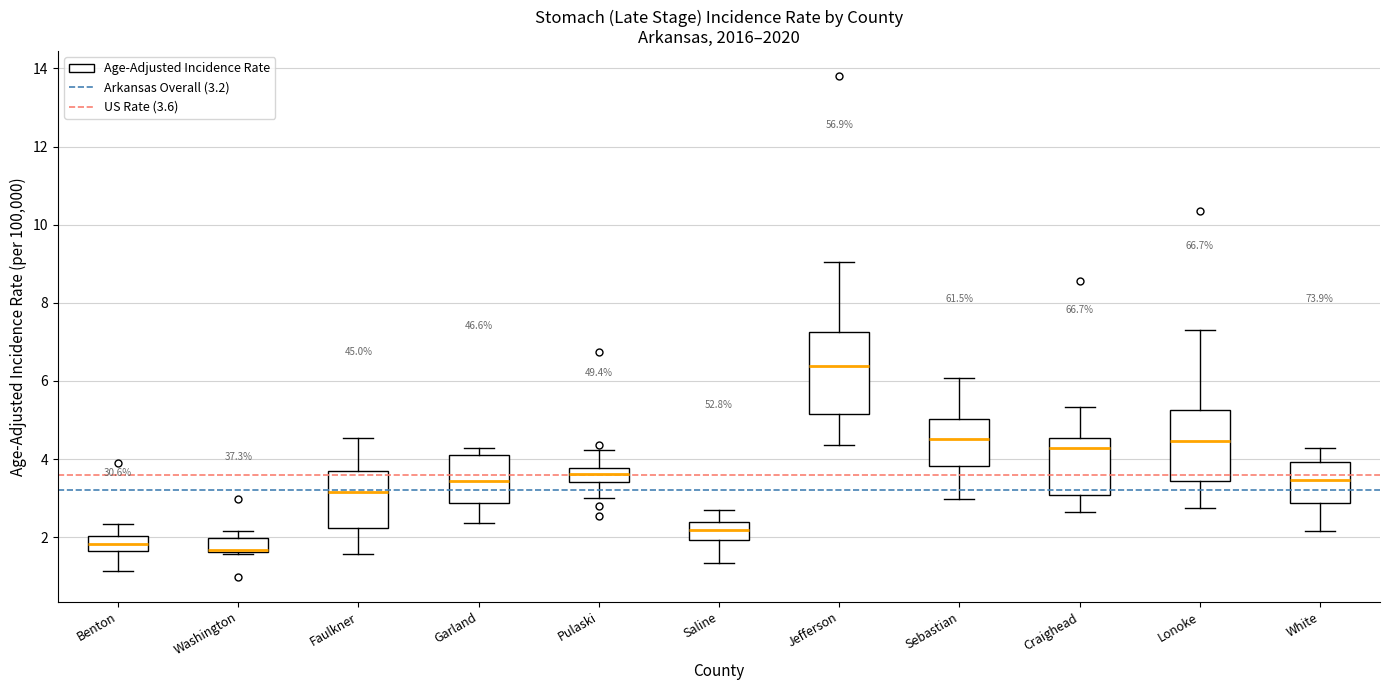

Reading left to right, transcribe this box plot: for each box, give where its median line is, the range the box spans, and where its two whiskers end, as read against the y-axis. The values are not printed on the chart, so give them approximately, as read against the axis.

Benton: median 1.8, box 1.6 to 2.0, whiskers 1.2 to 2.4
Washington: median 1.6 (drawn on the box's lower edge), box 1.6 to 2.0, whiskers 1.6 to 2.2
Faulkner: median 3.2, box 2.2 to 3.6, whiskers 1.6 to 4.6
Garland: median 3.4, box 2.8 to 4.2, whiskers 2.4 to 4.2 (just above the box's upper edge)
Pulaski: median 3.6, box 3.4 to 3.8, whiskers 3.0 to 4.2
Saline: median 2.2, box 2.0 to 2.4, whiskers 1.4 to 2.6
Jefferson: median 6.4, box 5.2 to 7.2, whiskers 4.4 to 9.0
Sebastian: median 4.6, box 3.8 to 5.0, whiskers 3.0 to 6.0
Craighead: median 4.2, box 3.0 to 4.6, whiskers 2.6 to 5.4
Lonoke: median 4.4, box 3.4 to 5.2, whiskers 2.8 to 7.4
White: median 3.4, box 2.8 to 4.0, whiskers 2.2 to 4.2